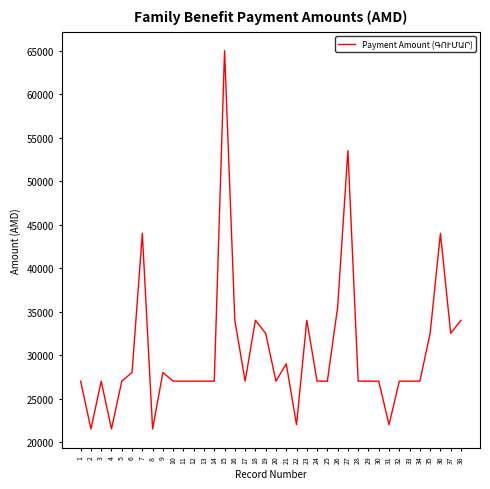

What is the ratio of the value at 24 to the value at 9?

1.0